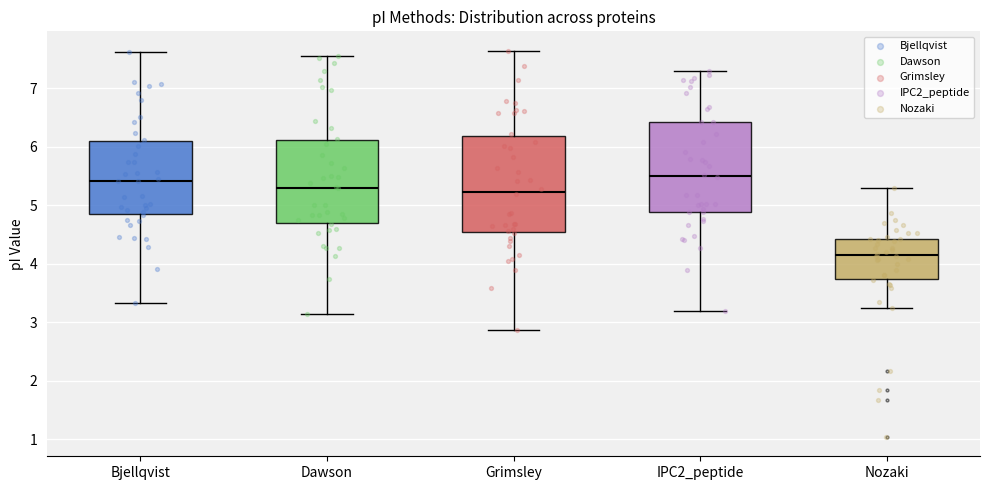

Where does the median line of the box for Nozaki sit on the y-axis? The values are not printed on the chart, so give them approximately, as read against the axis.

4.2